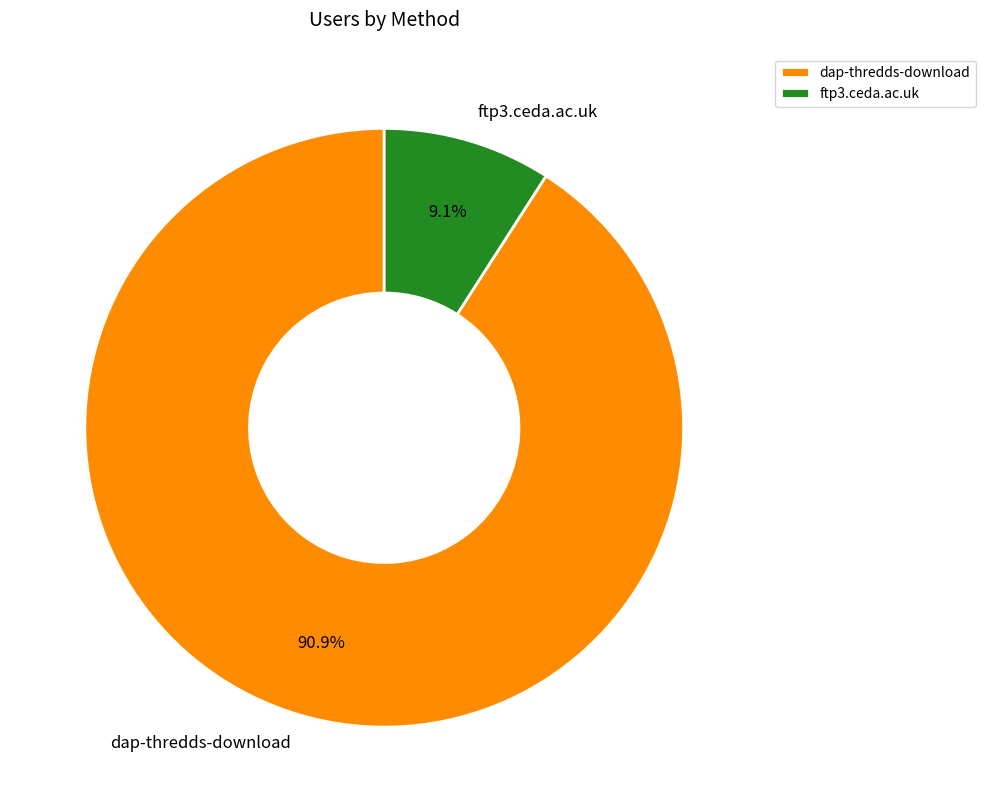

Is there a majority slice in this chart?

Yes